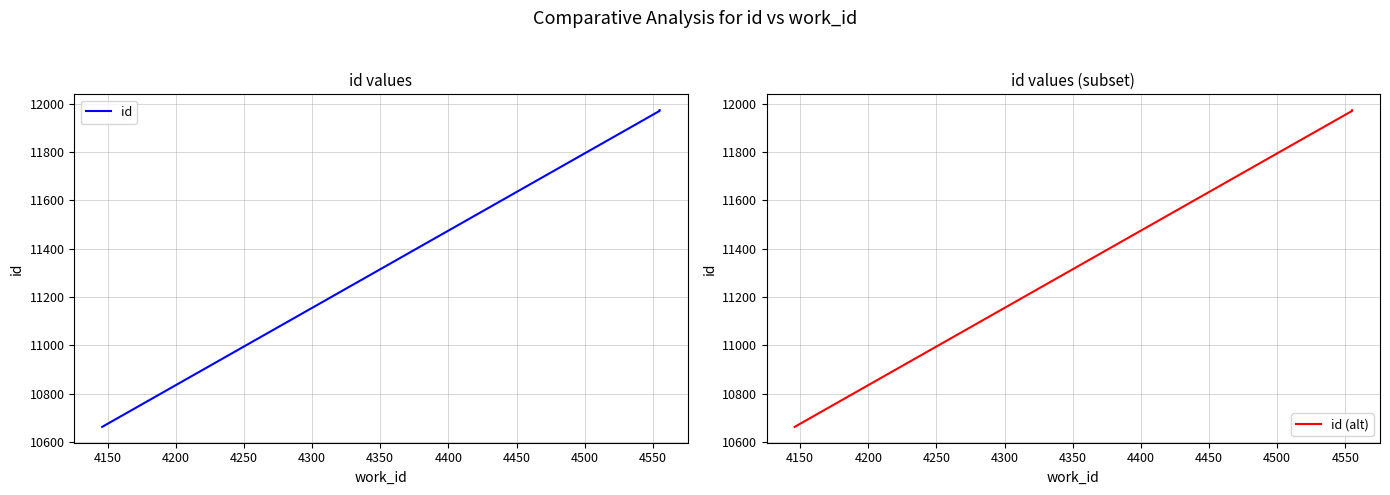

What is the sum of all id values?

34607